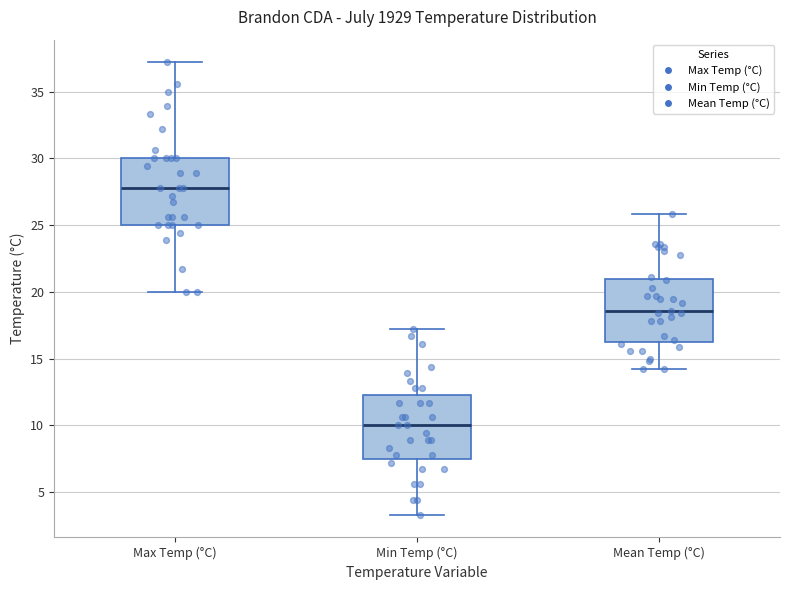

Which box has the highest median line?

Max Temp (°C)